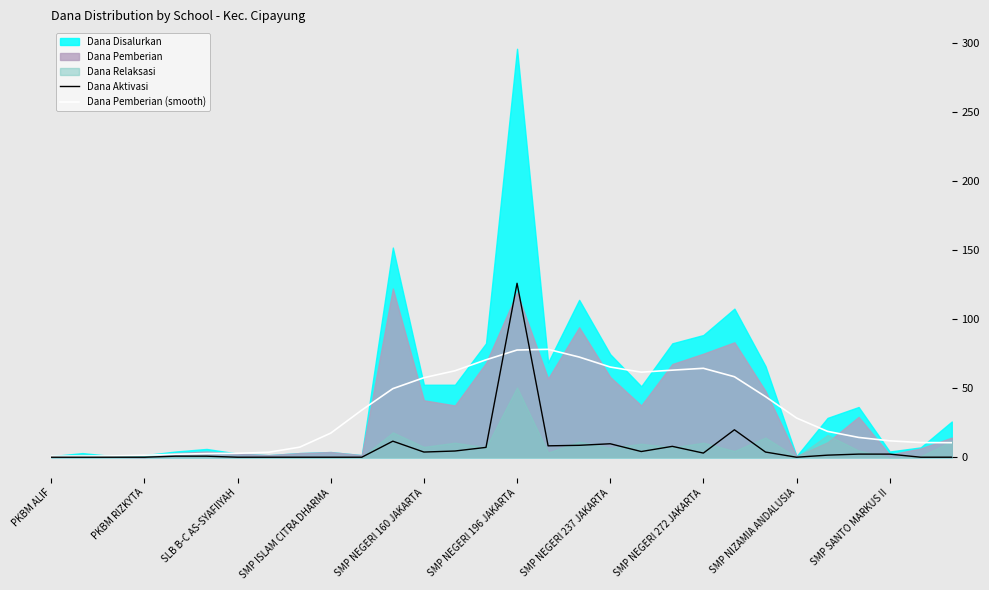

The Dana Aktivasi series shows 11.3 at 16. True or false?

False